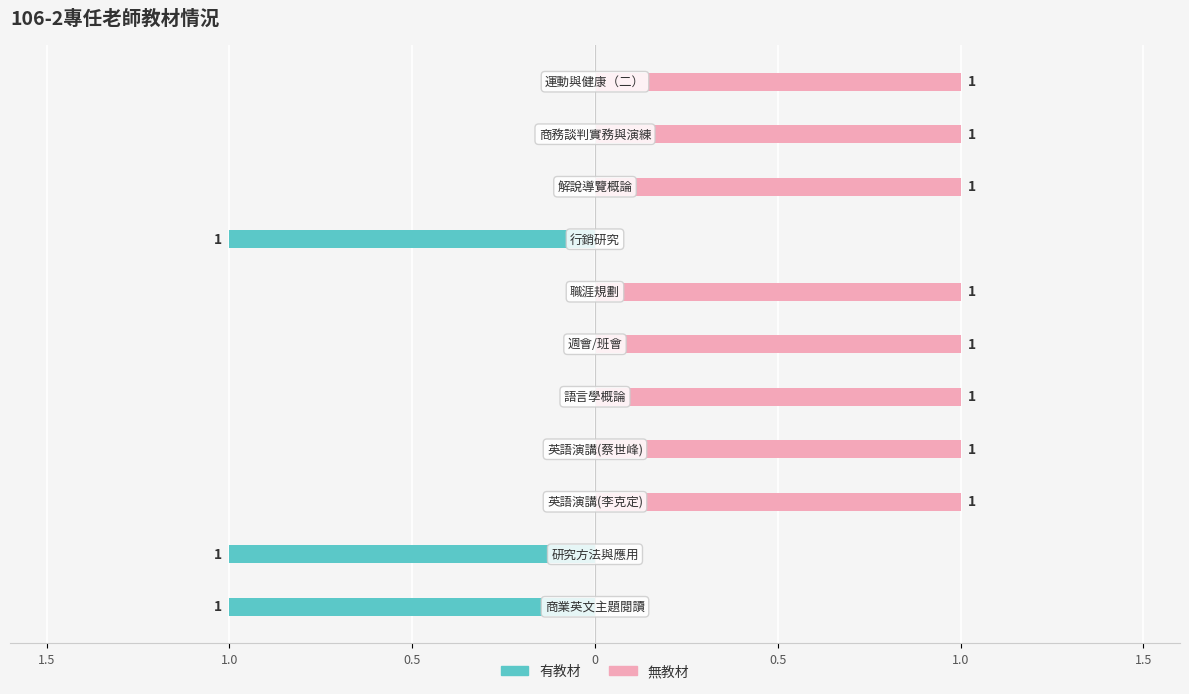

True or false: 有教材 has a value of -1 at 1.0.

True